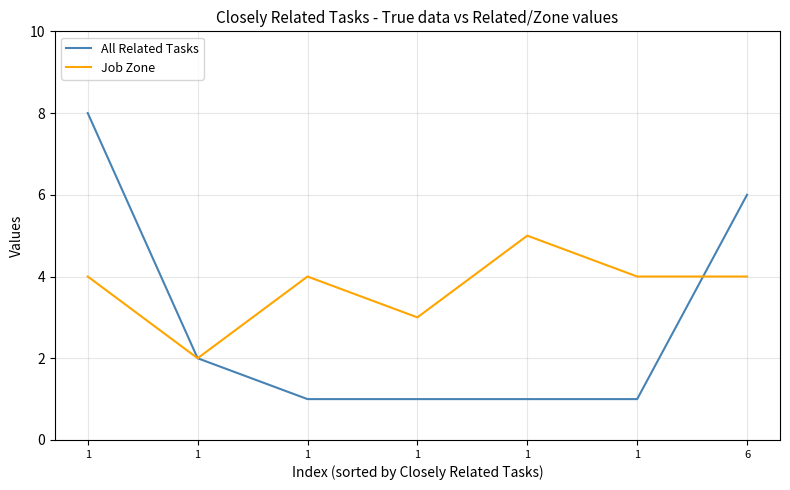

Which label corresponds to the largest value in the chart?

1